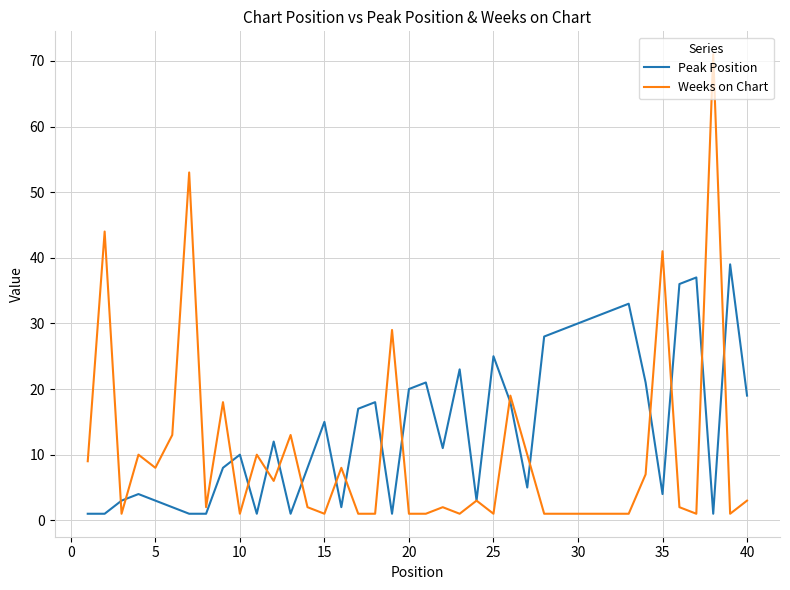

List the series in order of their overall mean, highest first.

Peak Position, Weeks on Chart